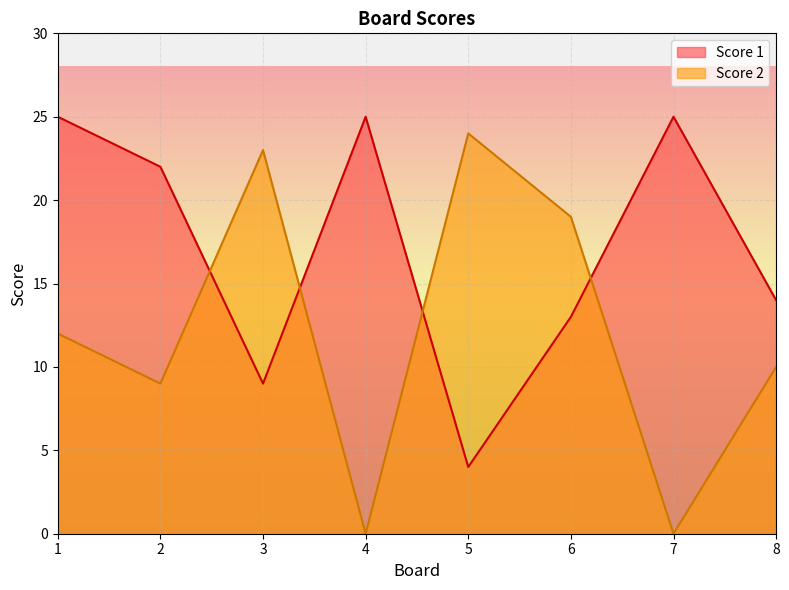

List the series in order of their peak value, lowest first.

Score 2, Score 1